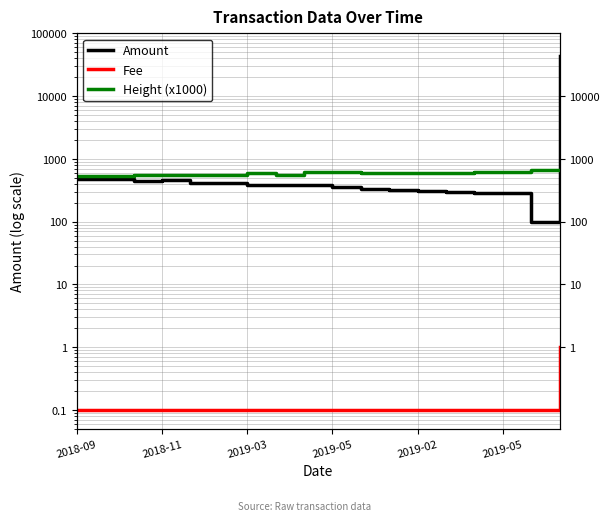

What is the difference between the Fee values at 15 and 17?

0.9